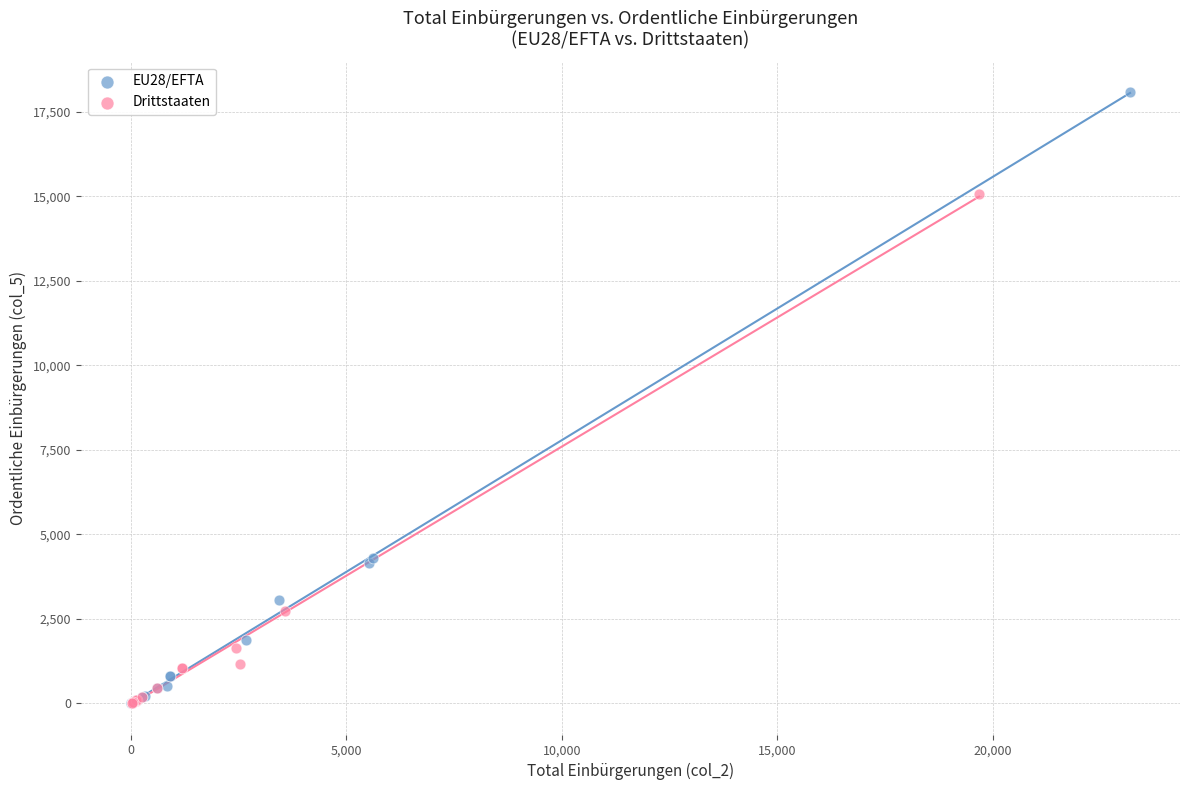

Which series contains the highest Y value?

EU28/EFTA